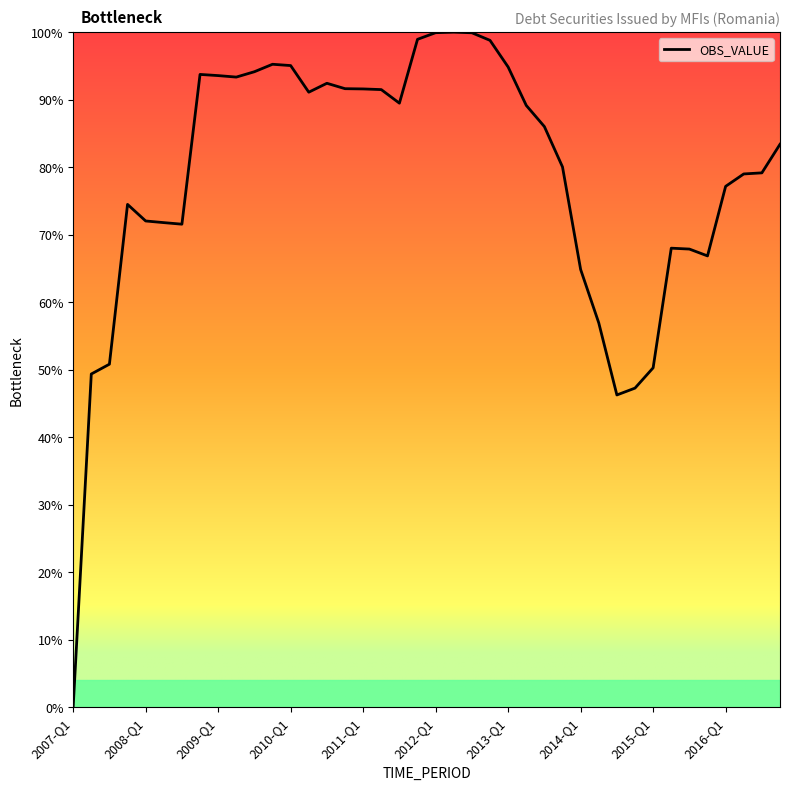

What is the difference between the maximum and minimum values?

100.0